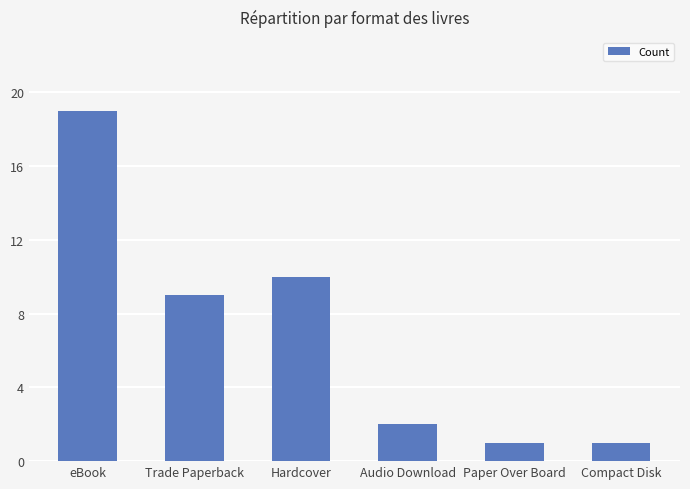

What is the value of the 1st bar from the left?

19